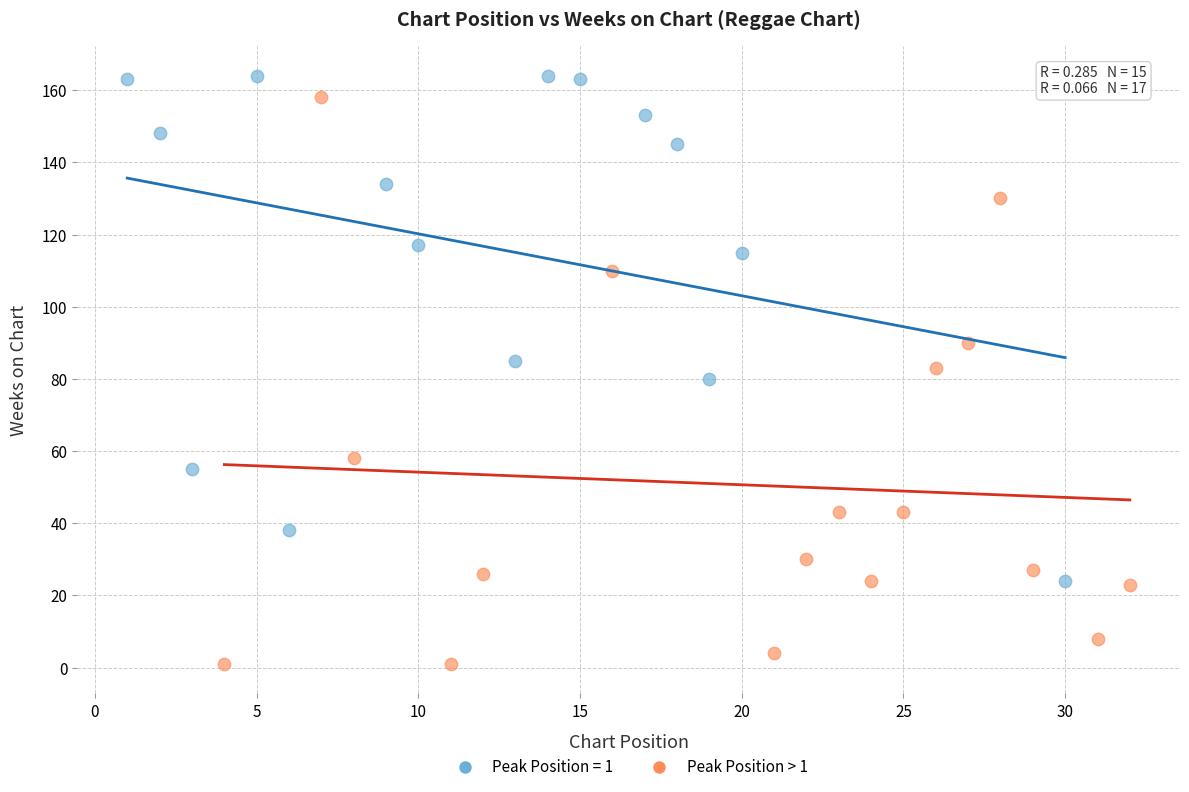

Which series has the widest spread of Y values?

Peak Position > 1